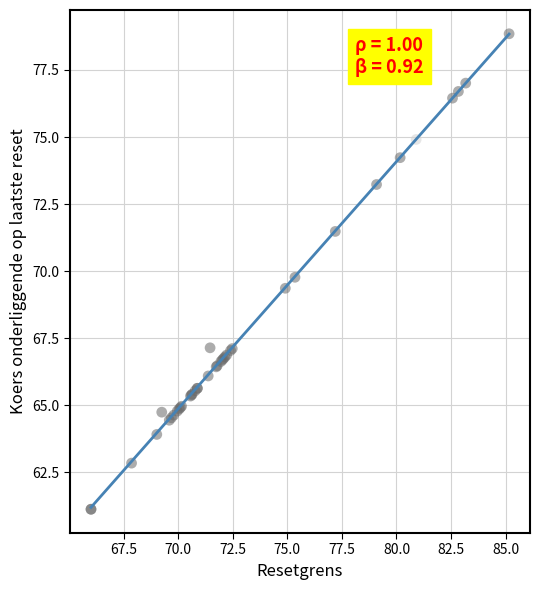

What Y value in the scatter plot is closest to 69?

69.4